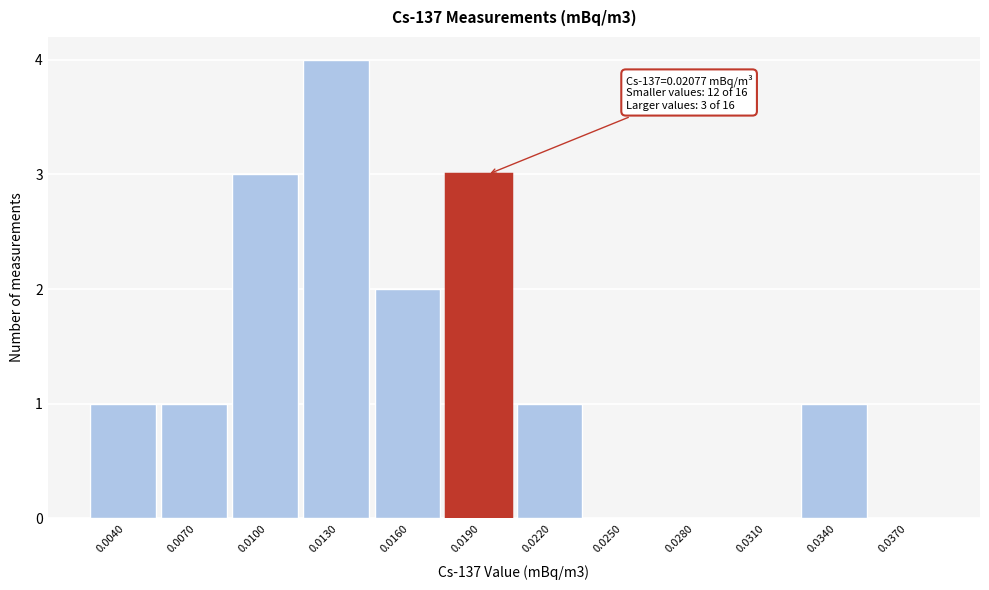

Reading left to right, extract all data points from this chart.

0.0040=1	0.0070=1	0.0100=3	0.0130=4	0.0160=2	0.0190=3	0.0220=1	0.0250=0	0.0280=0	0.0310=0	0.0340=1	0.0370=0